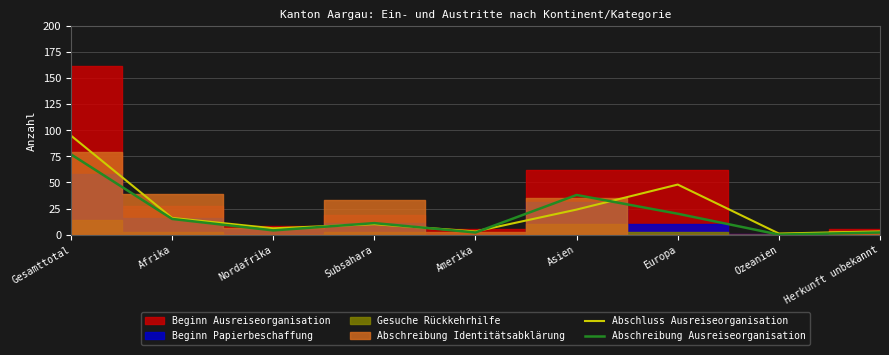

Where does the Abschluss Ausreiseorganisation series first go above 10?

Gesamttotal